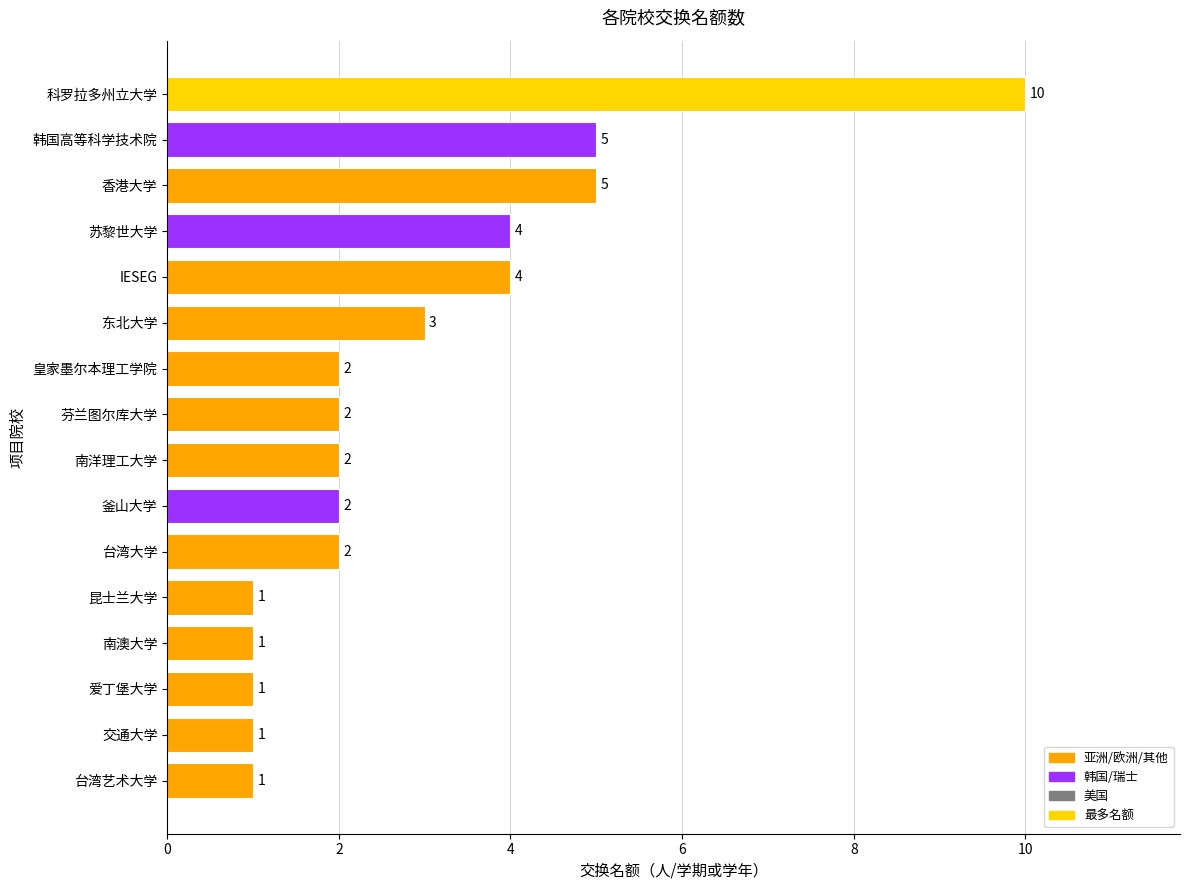

How many data points does each series have?

16